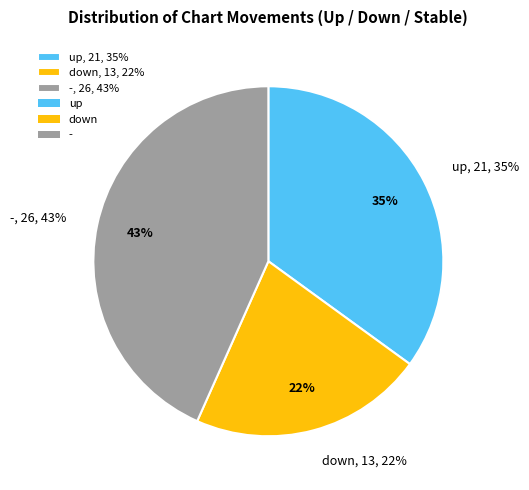

To the nearest percent, what is the combined percentage of up and -?

78%